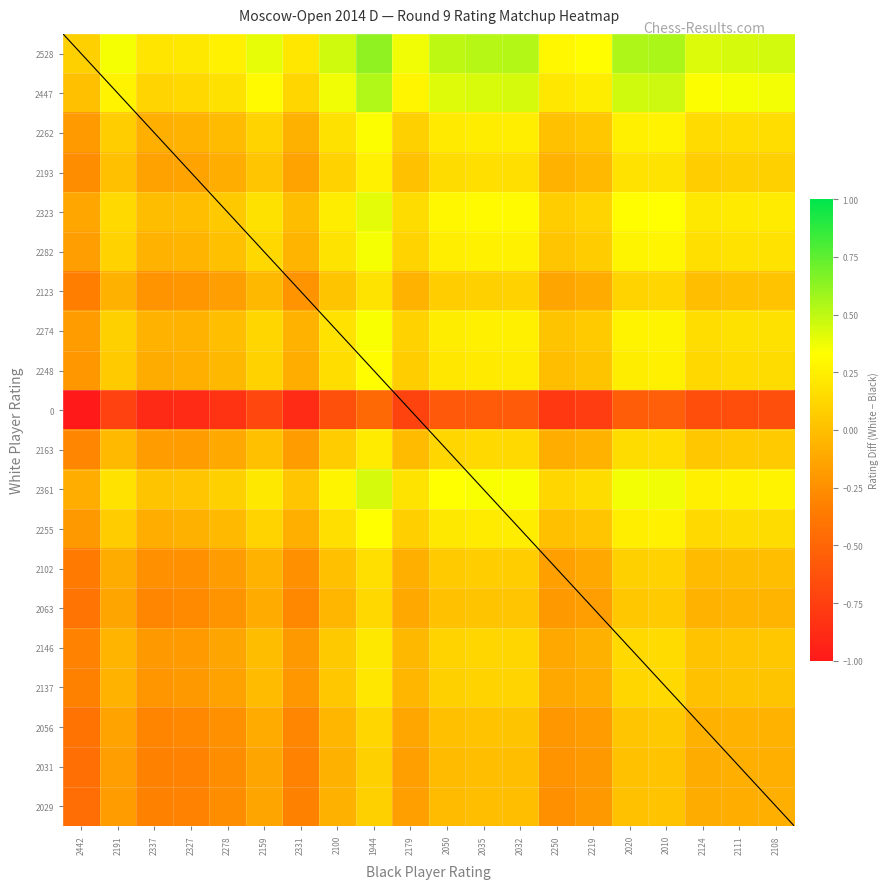

At how many categories does at least one series exceed 0?

20